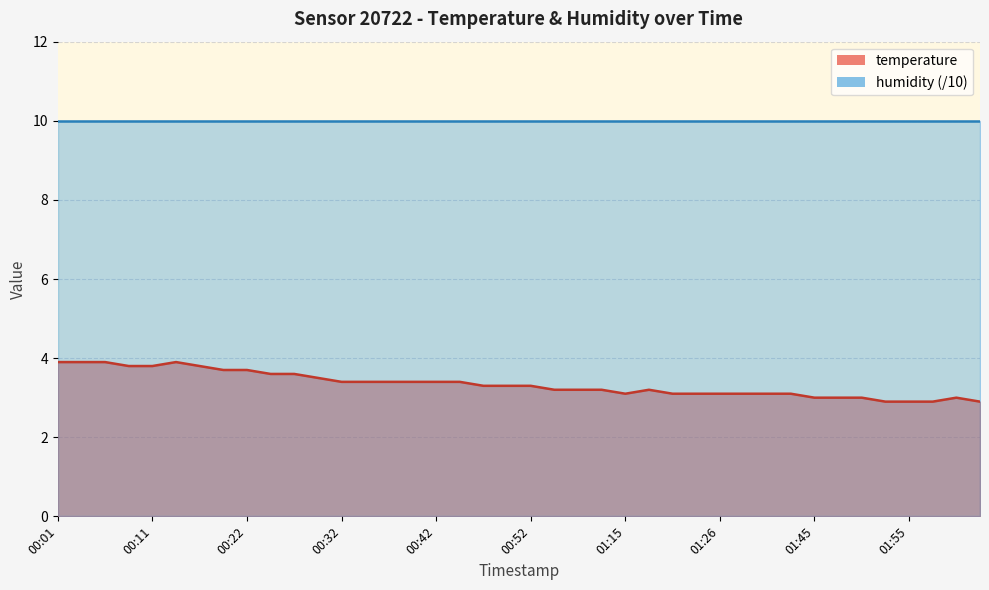

The chart shows a value of 5.7 at 2023-04-02T00:44:44. True or false?

False